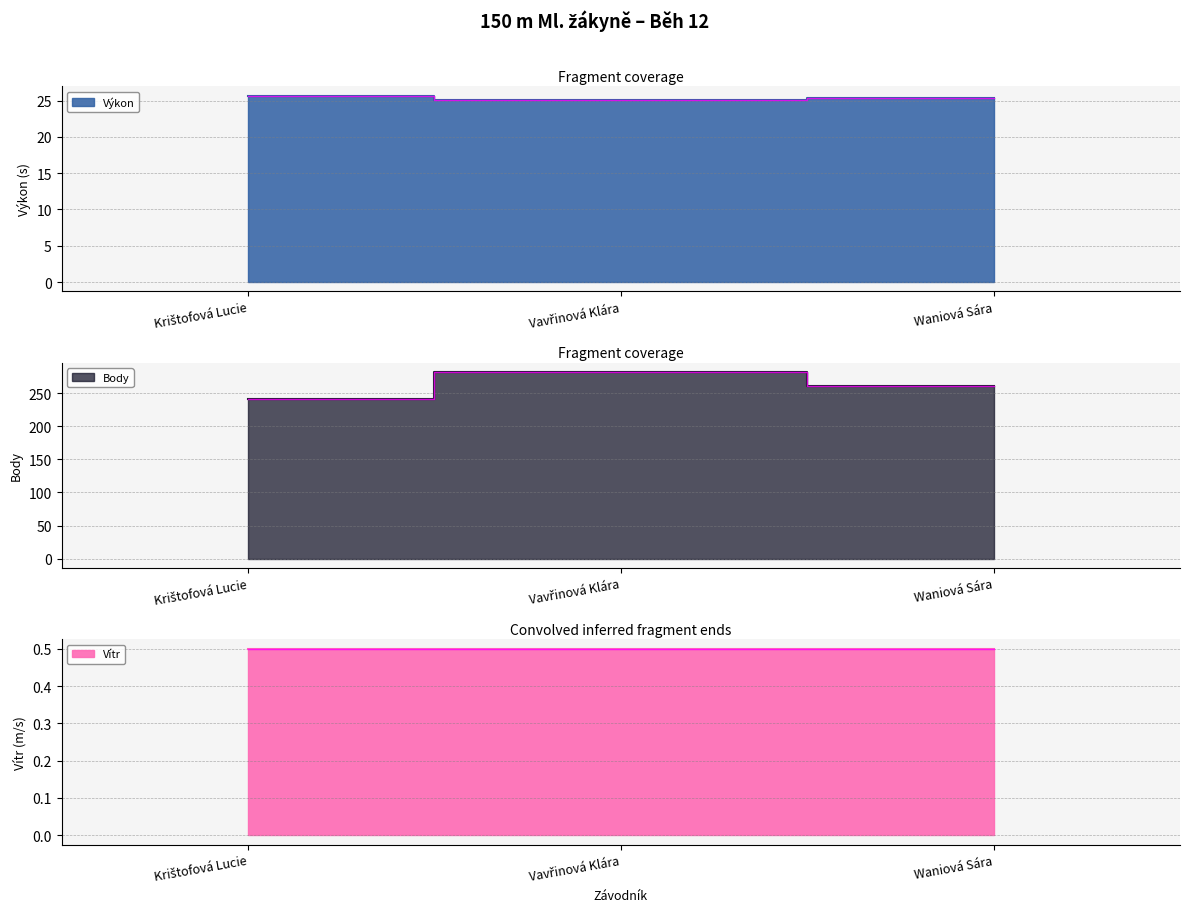

What is the sum of all Body values?

785.0